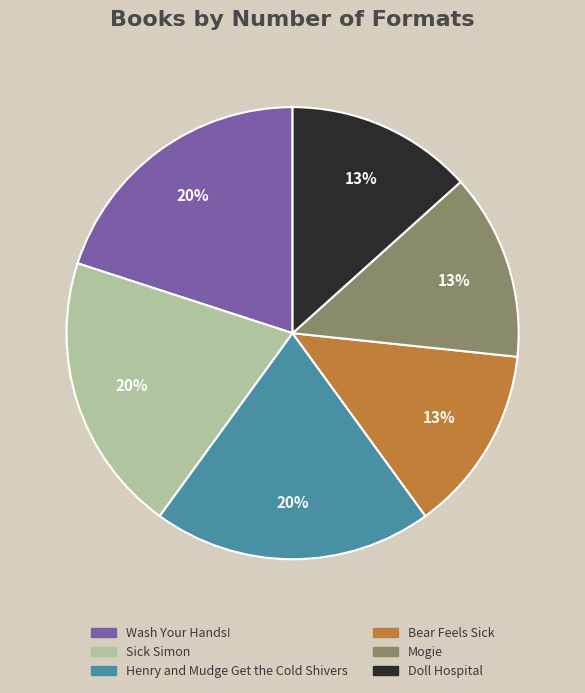

Is Mogie the majority of the pie?

No